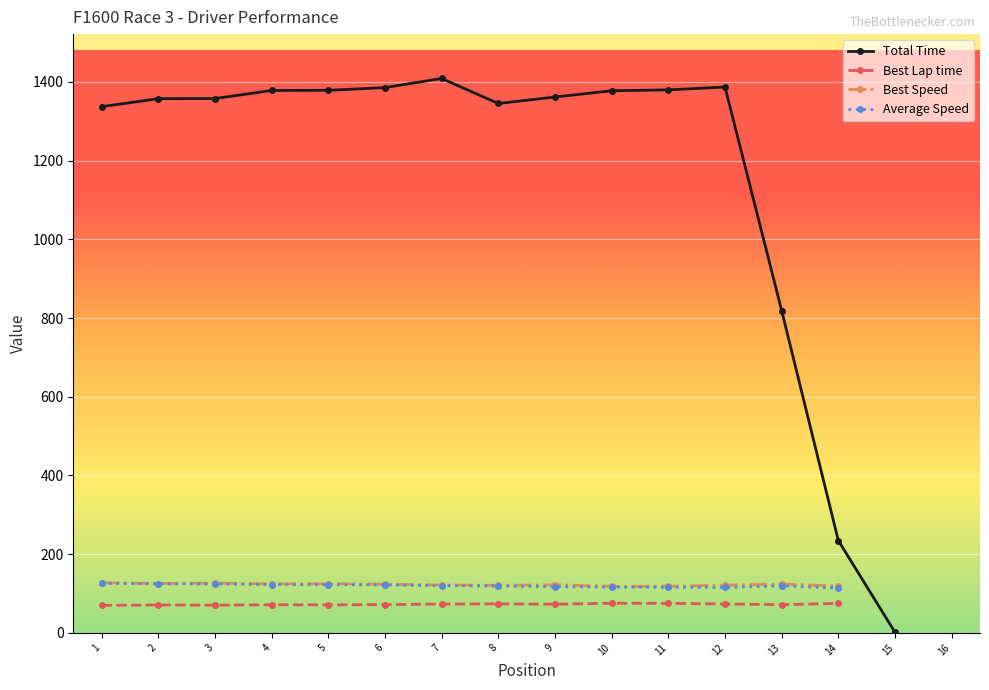

Reading right to left, transcribe all the data shown in this chart.

Total Time: Kari Salo=0.0	James Lindsay=1.5	Andrew Mason=234.6	Sam Baker=819.1	Steve Bodrug=1387.2	Byron Leis=1379.9	Sean Johnston=1377.6	Connor Clubine=1361.8	Michael Stewart=1345.3	Keith Lobban=1408.9	Dean Baker=1385.7	Jack Polito=1378.8	Graham Lobban=1378.3	Megan Gilkes=1357.9	Jonathan Woolridge=1357.5	Mac Clark=1337.2
Best Lap time: Kari Salo=0.0	James Lindsay=0.0	Andrew Mason=74.8	Sam Baker=71.7	Steve Bodrug=73.4	Byron Leis=75.1	Sean Johnston=75.3	Connor Clubine=72.8	Michael Stewart=73.7	Keith Lobban=73.1	Dean Baker=71.9	Jack Polito=71.3	Graham Lobban=71.4	Megan Gilkes=70.4	Jonathan Woolridge=70.9	Mac Clark=69.9
Best Speed: Kari Salo=0.0	James Lindsay=0.0	Andrew Mason=118.9	Sam Baker=123.9	Steve Bodrug=121.1	Byron Leis=118.4	Sean Johnston=118.2	Connor Clubine=122.1	Michael Stewart=120.7	Keith Lobban=121.6	Dean Baker=123.7	Jack Polito=124.8	Graham Lobban=124.6	Megan Gilkes=126.4	Jonathan Woolridge=125.4	Mac Clark=127.3
Average Speed: Kari Salo=0.0	James Lindsay=0.0	Andrew Mason=113.7	Sam Baker=119.4	Steve Bodrug=115.4	Byron Leis=116.0	Sean Johnston=116.2	Connor Clubine=117.5	Michael Stewart=119.0	Keith Lobban=119.9	Dean Baker=121.9	Jack Polito=122.5	Graham Lobban=122.6	Megan Gilkes=124.4	Jonathan Woolridge=124.5	Mac Clark=126.3